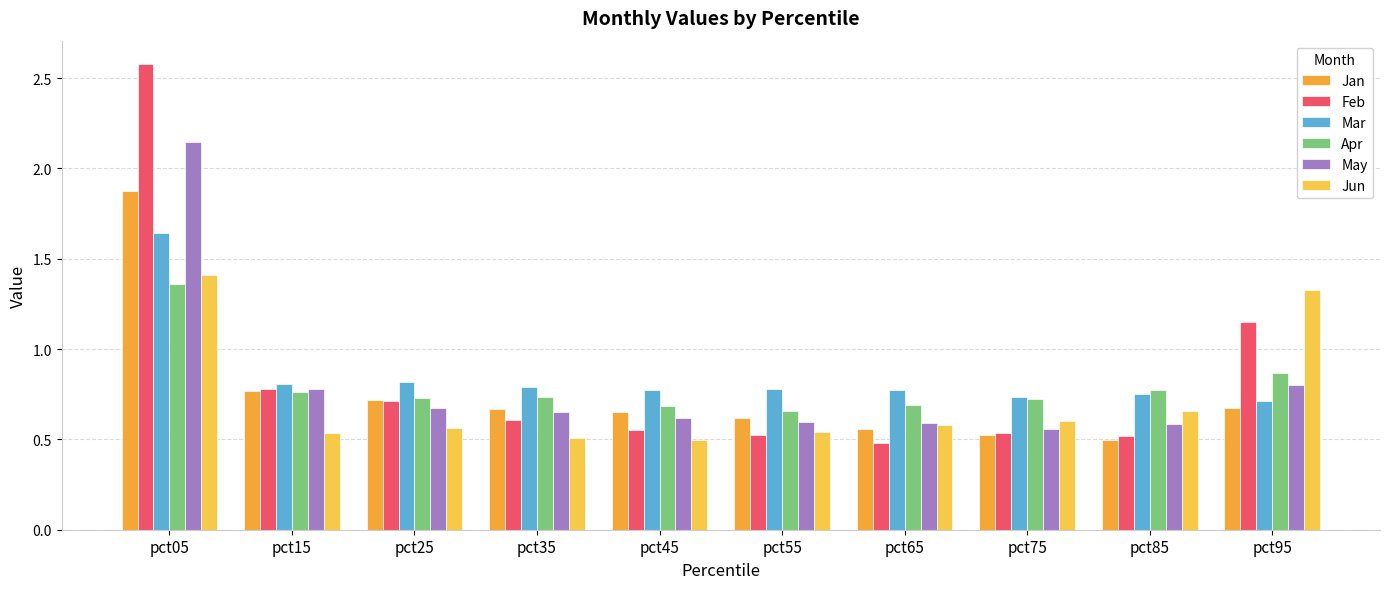

Is the value of Mar at pct65 greater than the value of May at pct55?

Yes